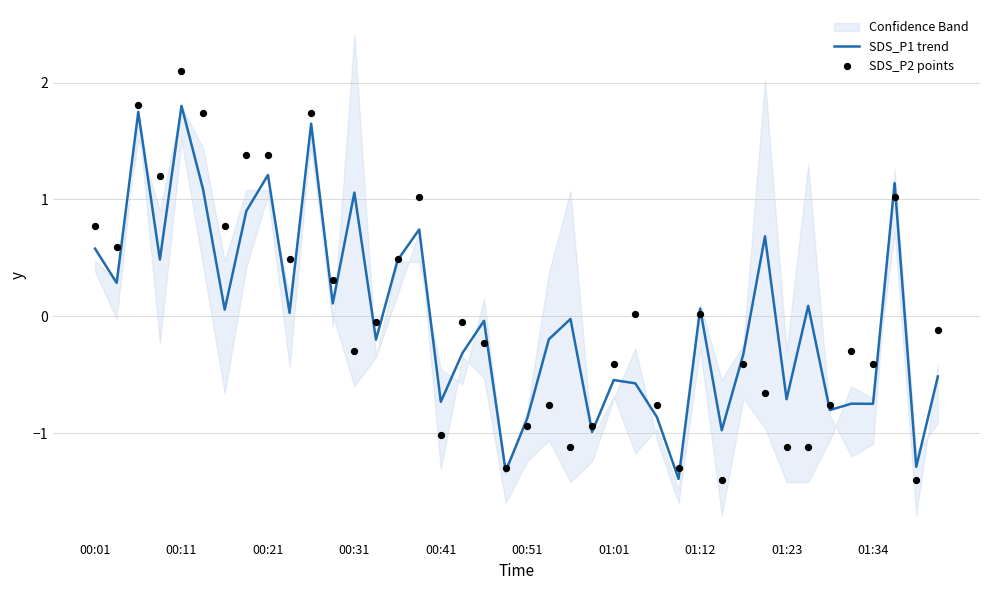

Which series contains the highest Y value?

SDS_P2 points